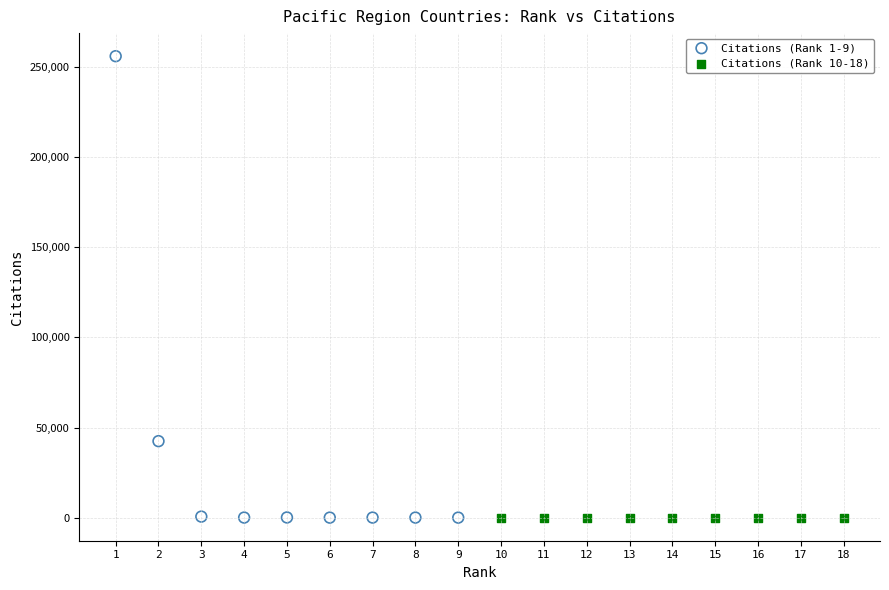

Which series has the largest Y range (max minus min)?

Citations (Rank 1-9)